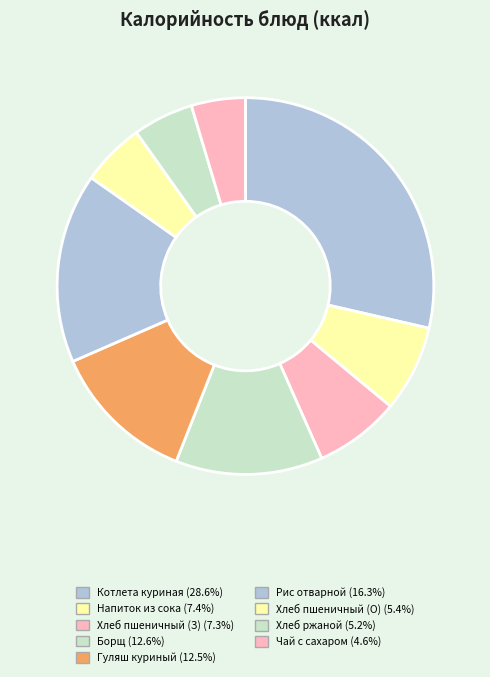

How many slices are in this pie chart?

9